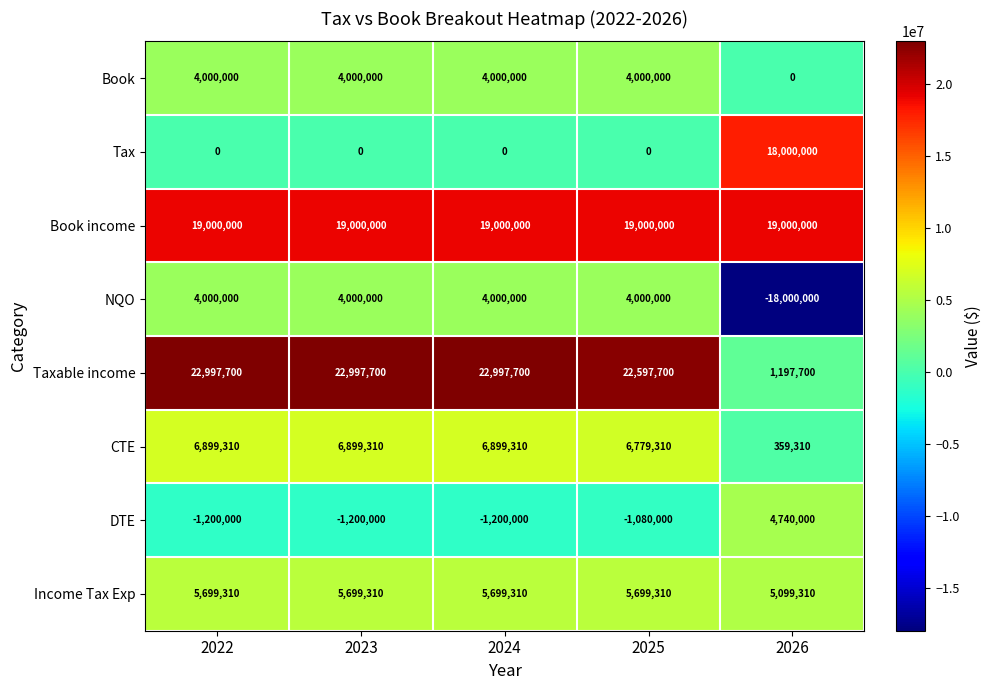

Which series has the largest total across all categories?

Book income